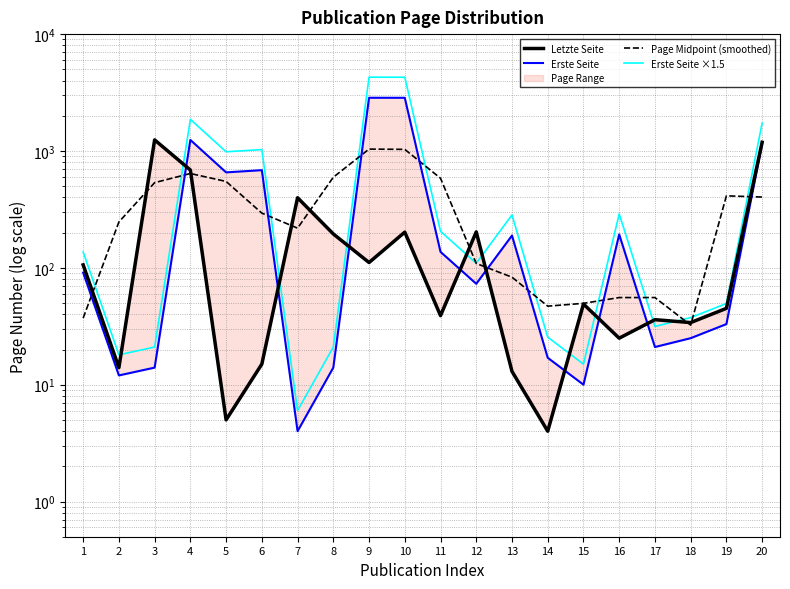

Which series changed the most between 9 and 17?

Erste Seite ×1.5